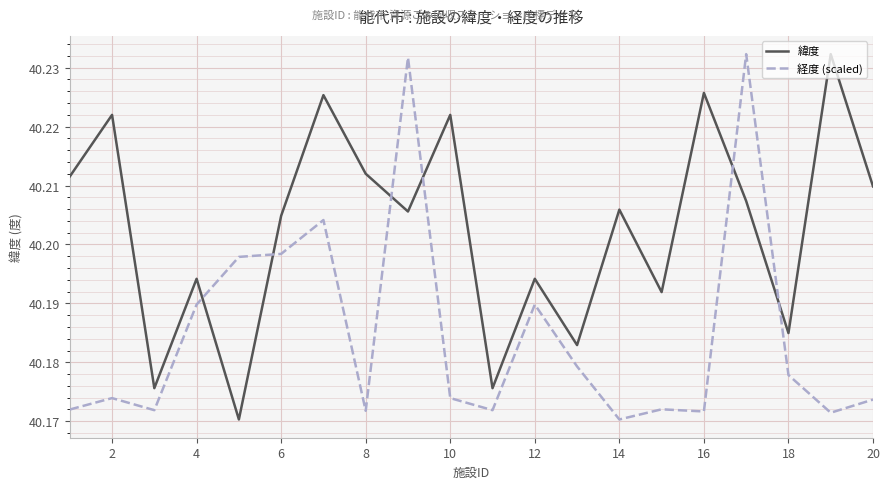

List the series in order of their overall mean, lowest first.

経度 (scaled), 緯度